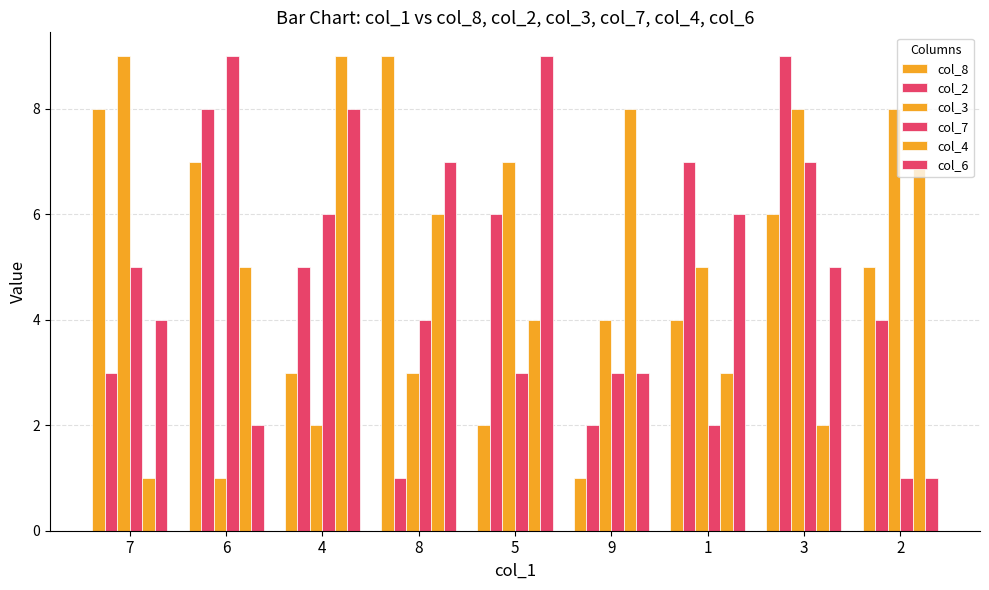

How many values in the col_6 series are below 5?

4